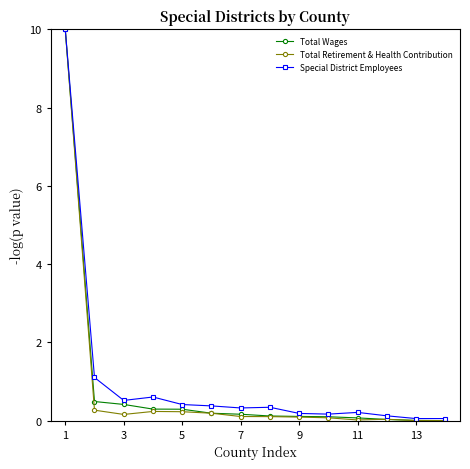

What is the average value of the Total Retirement & Health Contribution series?

0.8